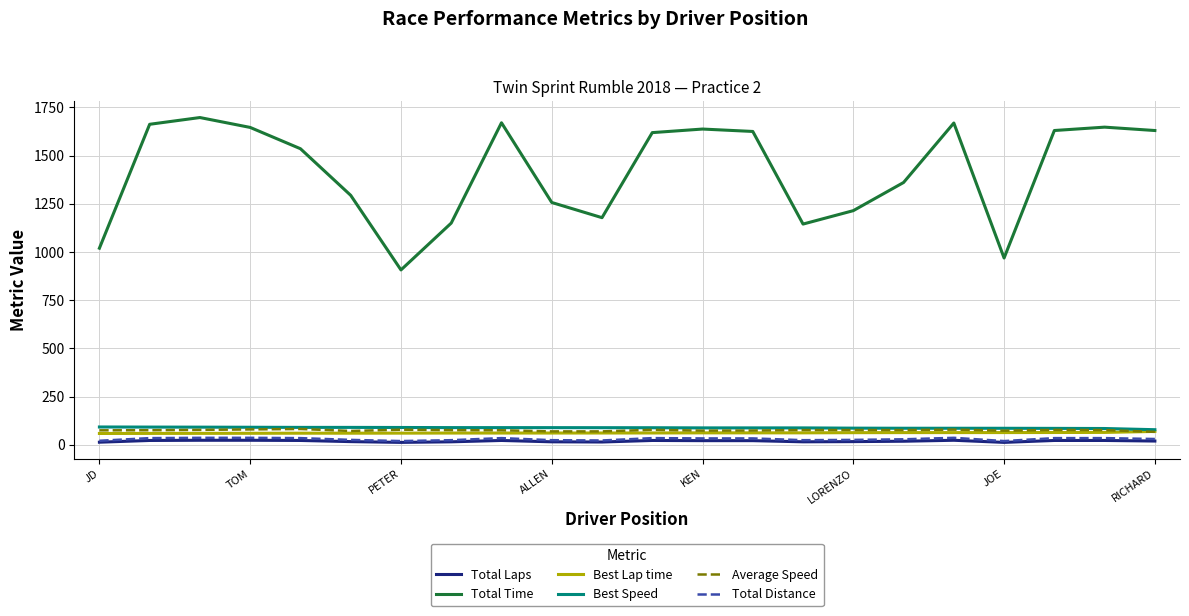

Which series has the widest spread of values?

Total Time